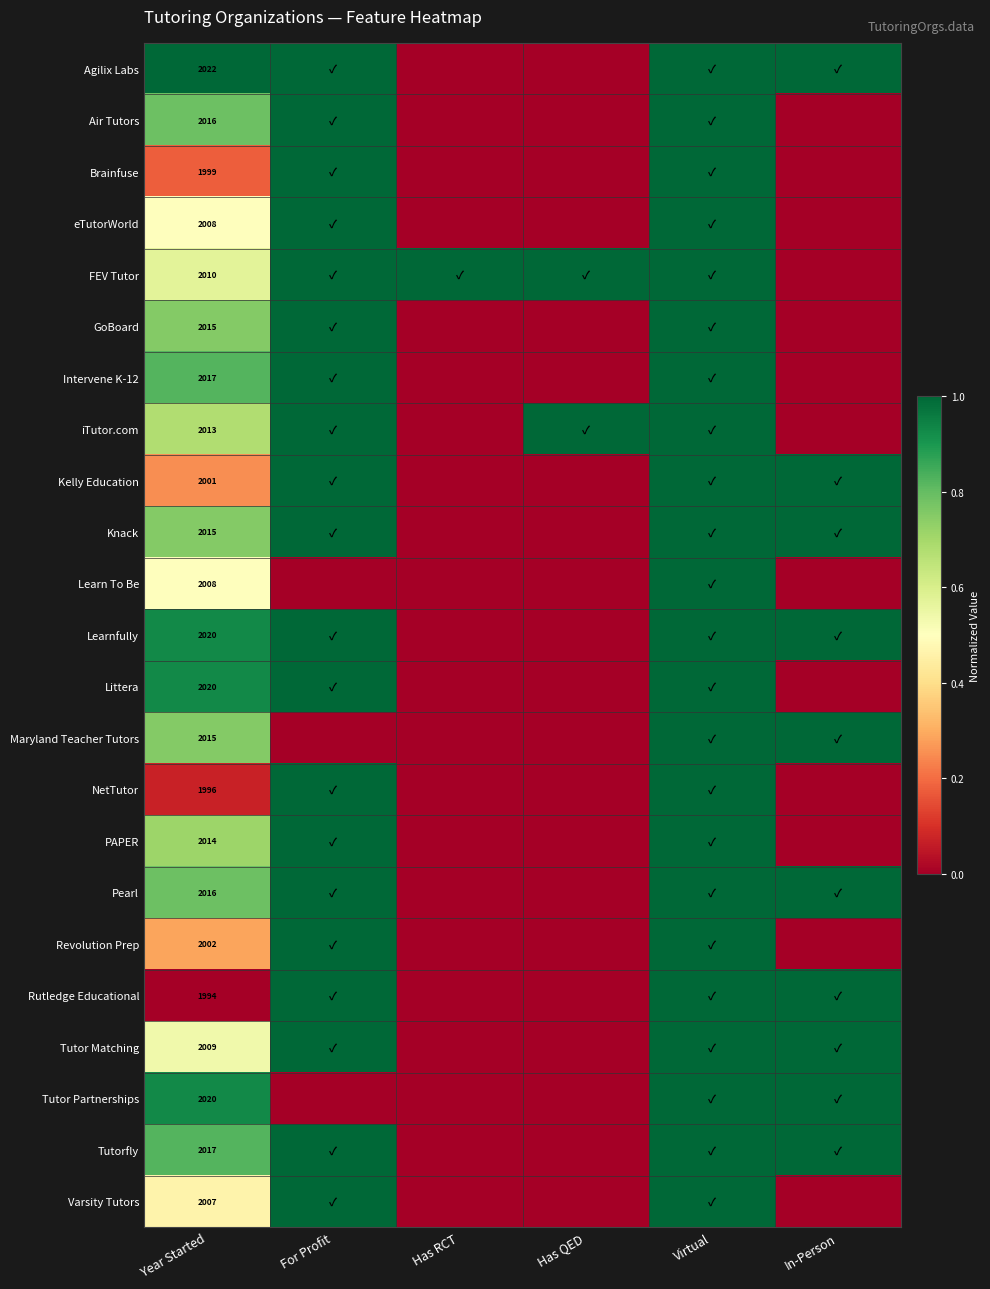

True or false: Tutor Partnerships has a value of 1037 at Year Started.

False